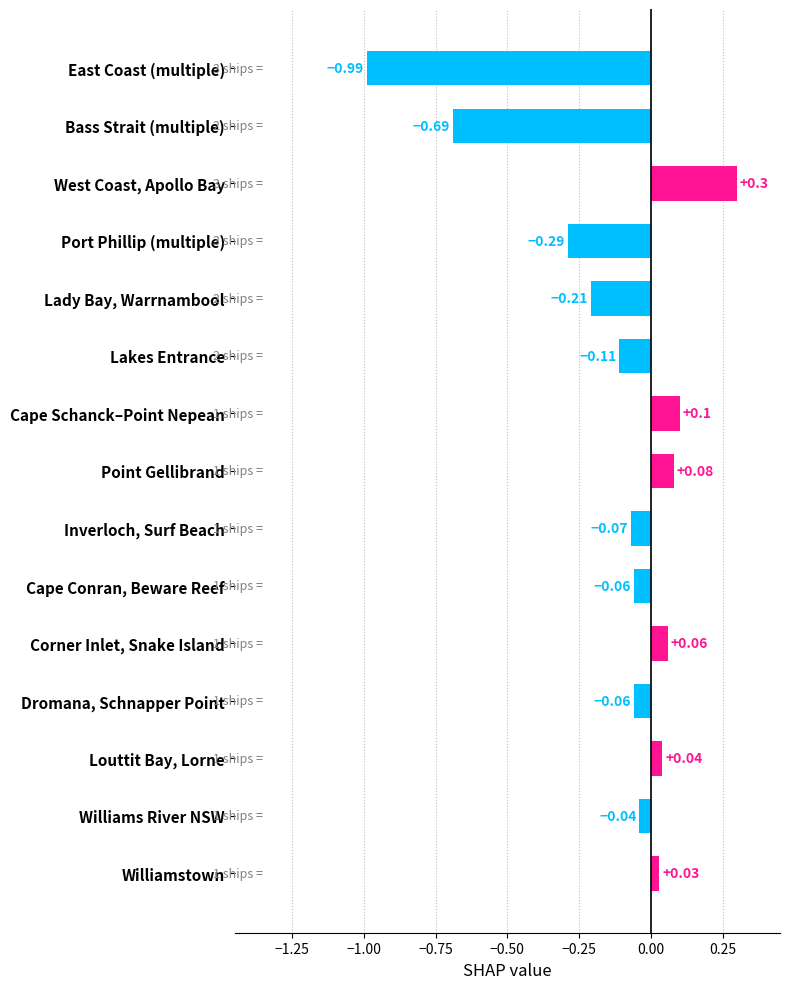

What is the label of the 13th bar from the top?

Louttit Bay, Lorne